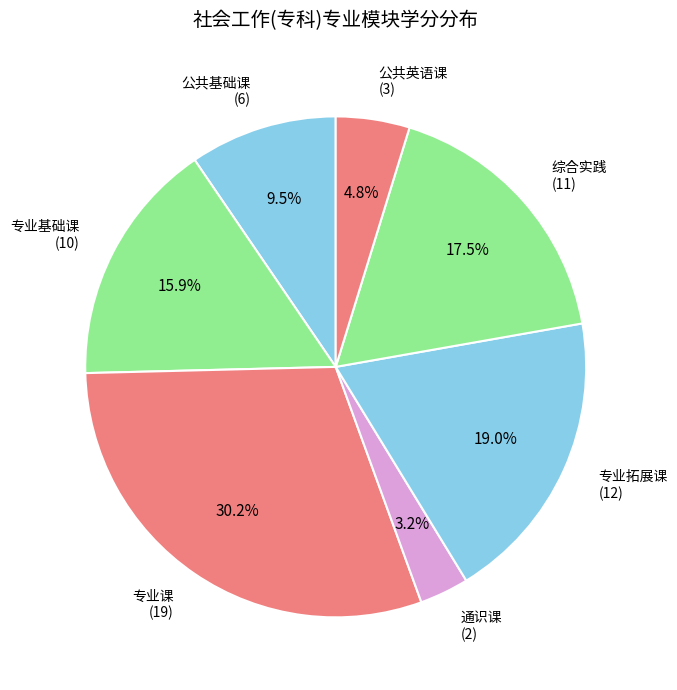

To the nearest percent, what is the difference between the largest and smallest slice percentages?

27%